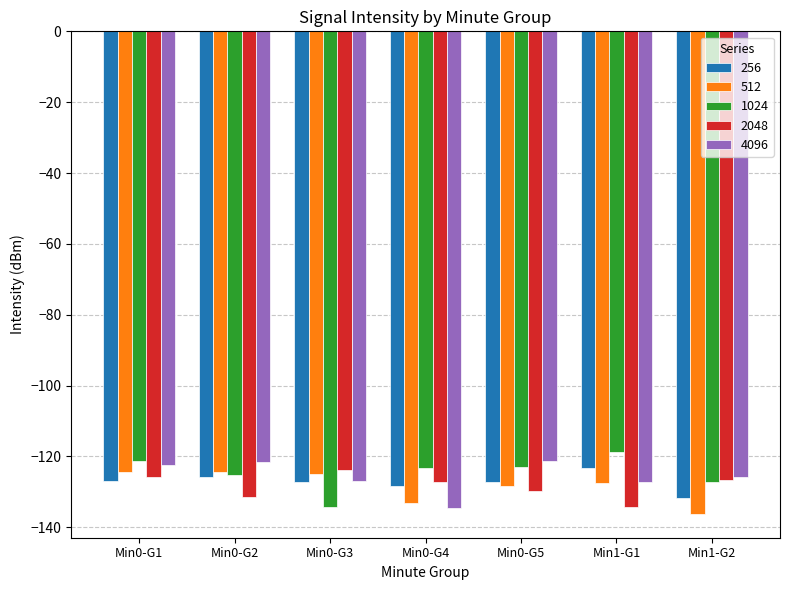

What is the total value across all series at Min1-G2?

-647.6